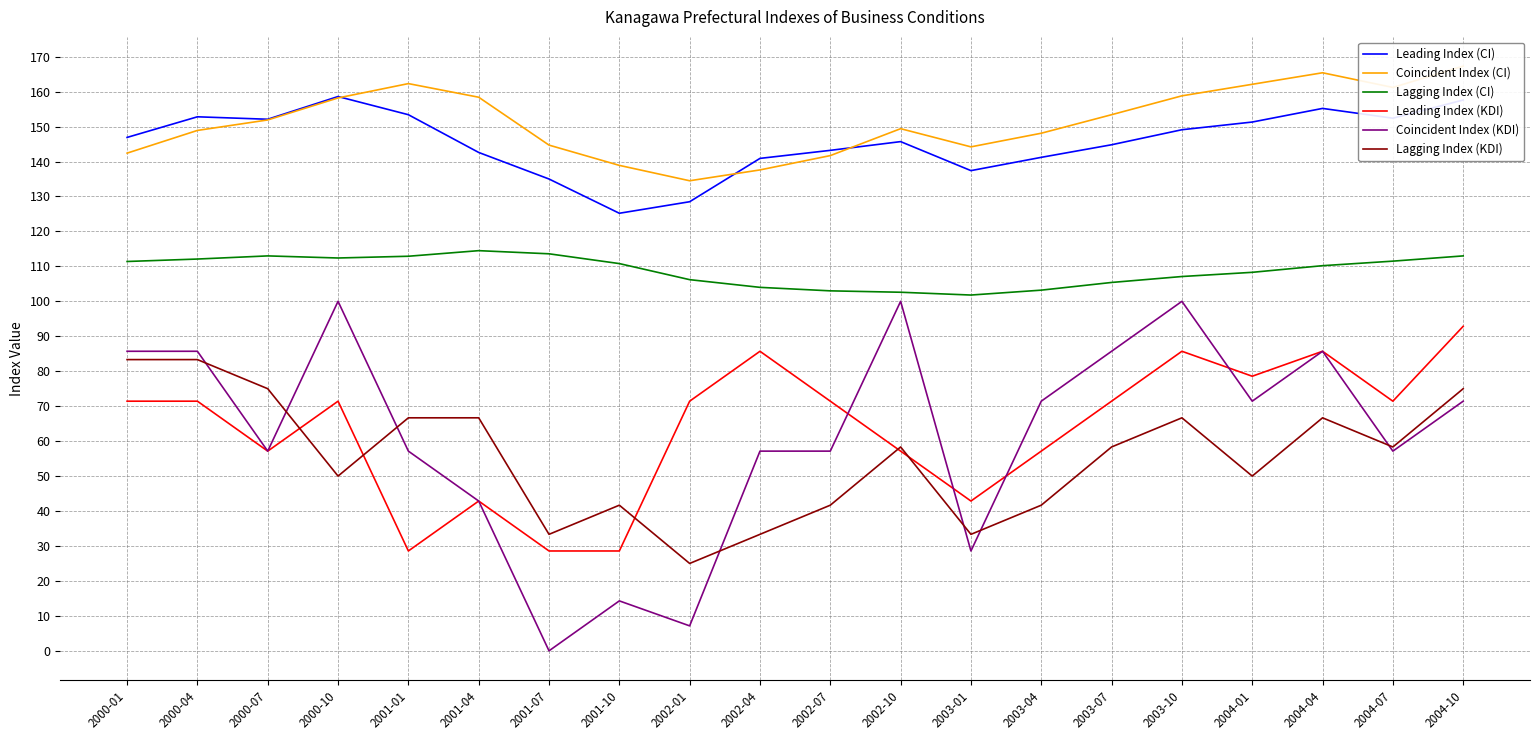

Count the number of categories in the chart.

20